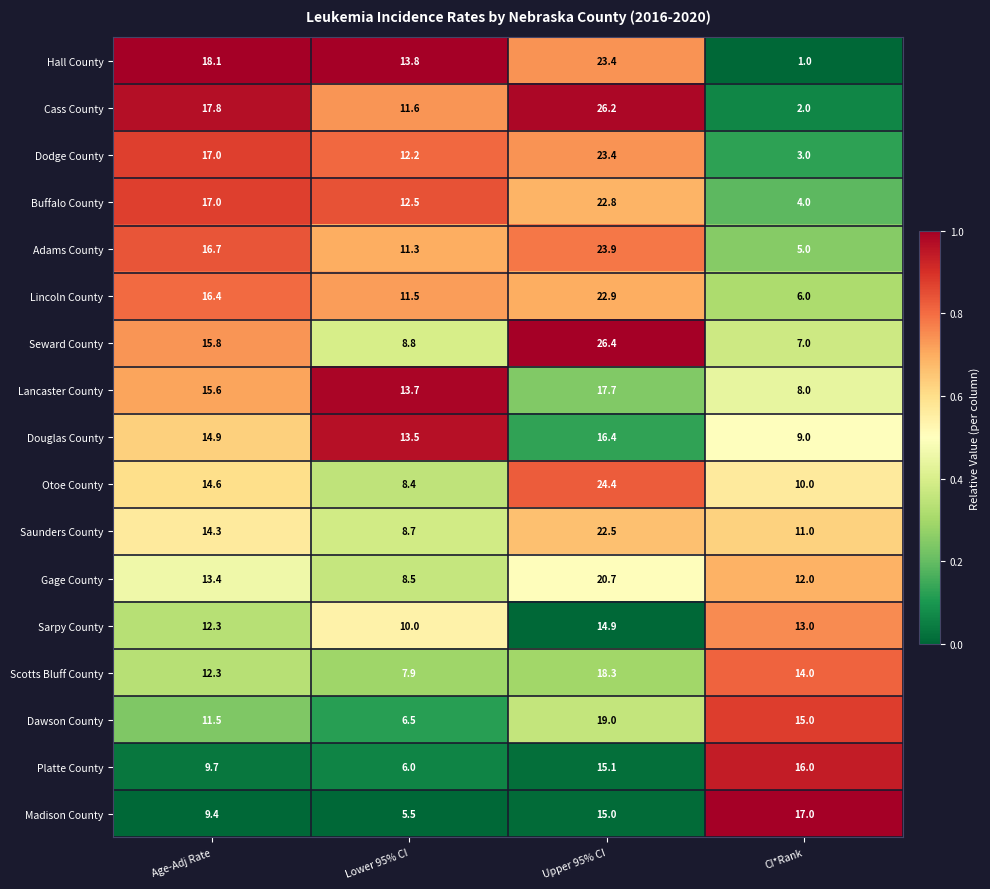

Count the number of data series in this chart.

17